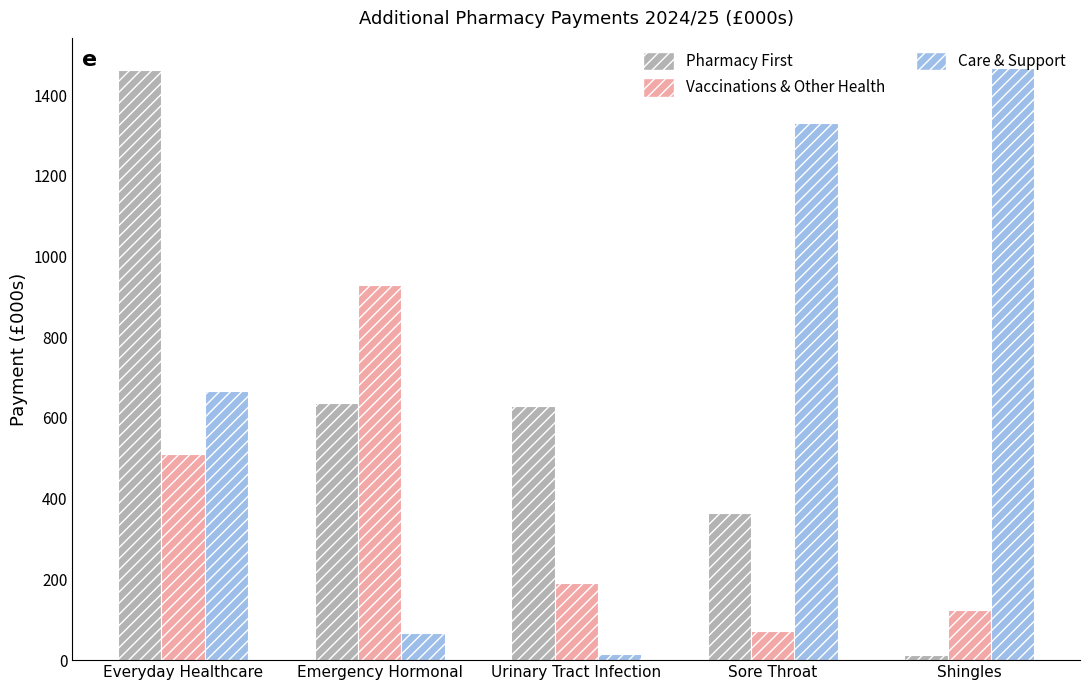

Which category has the highest value in the Vaccinations & Other Health series?

Emergency Hormonal